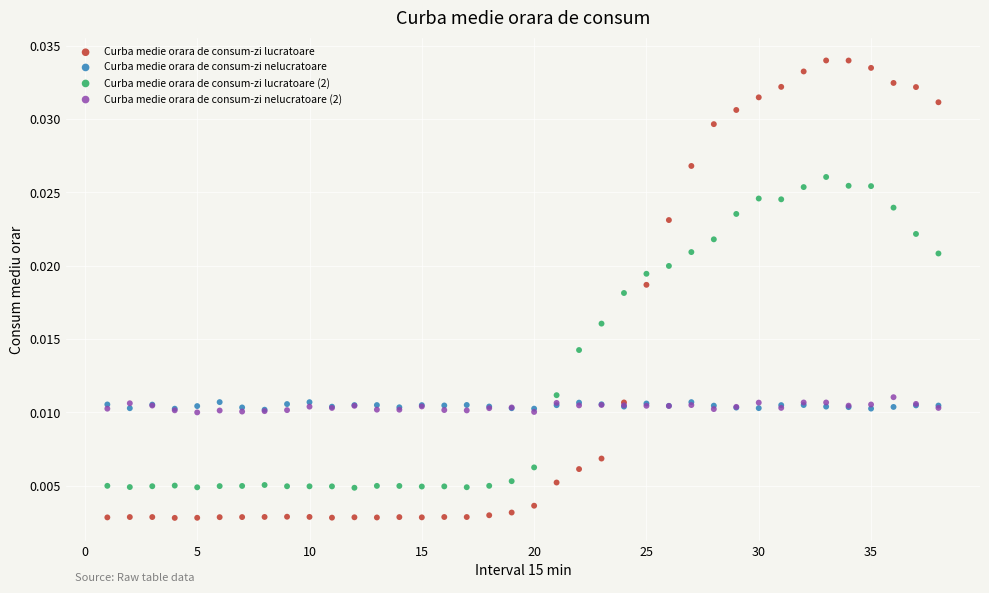

Which series has the largest Y range (max minus min)?

Curba medie orara de consum-zi lucratoare